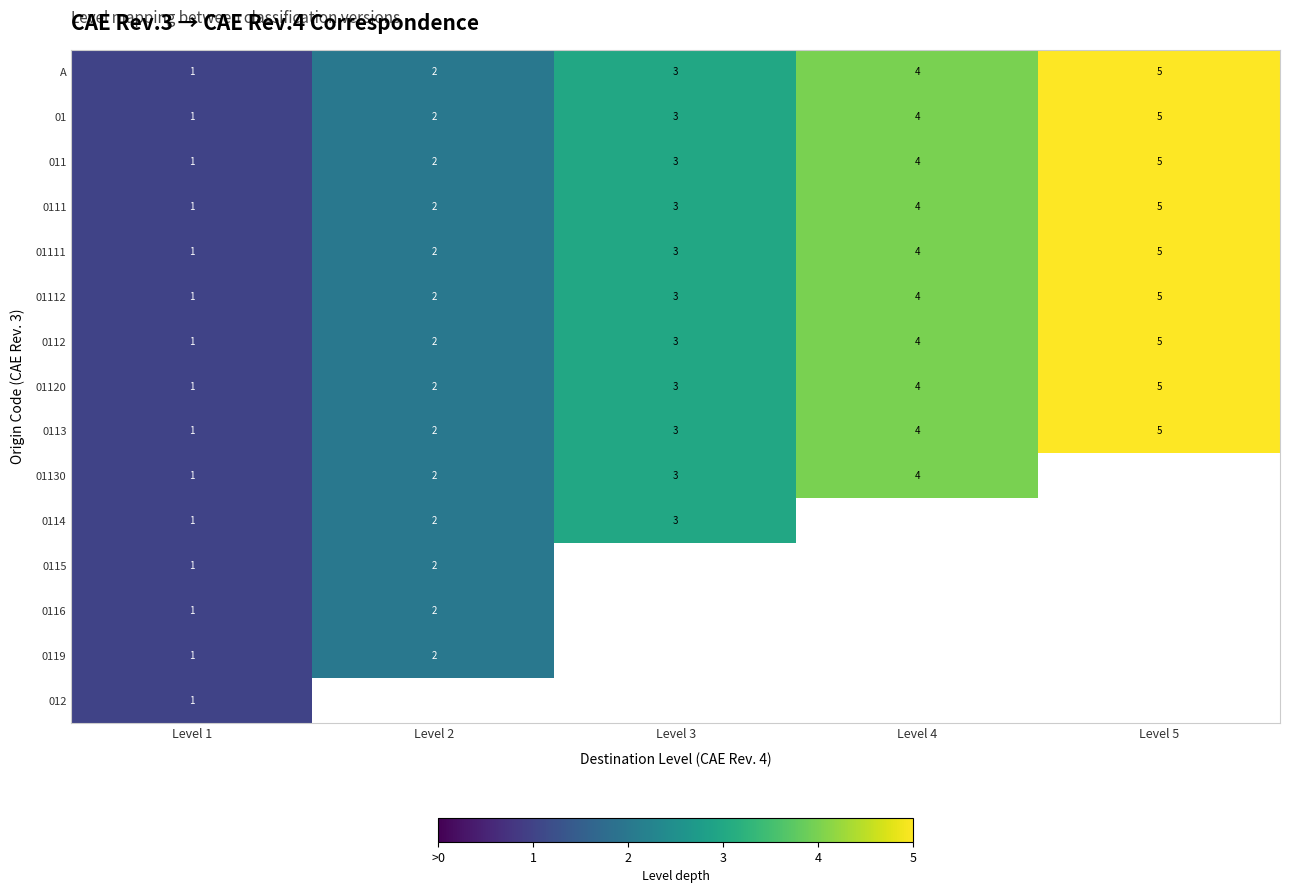

How many 01112 values are between 2 and 4?

3